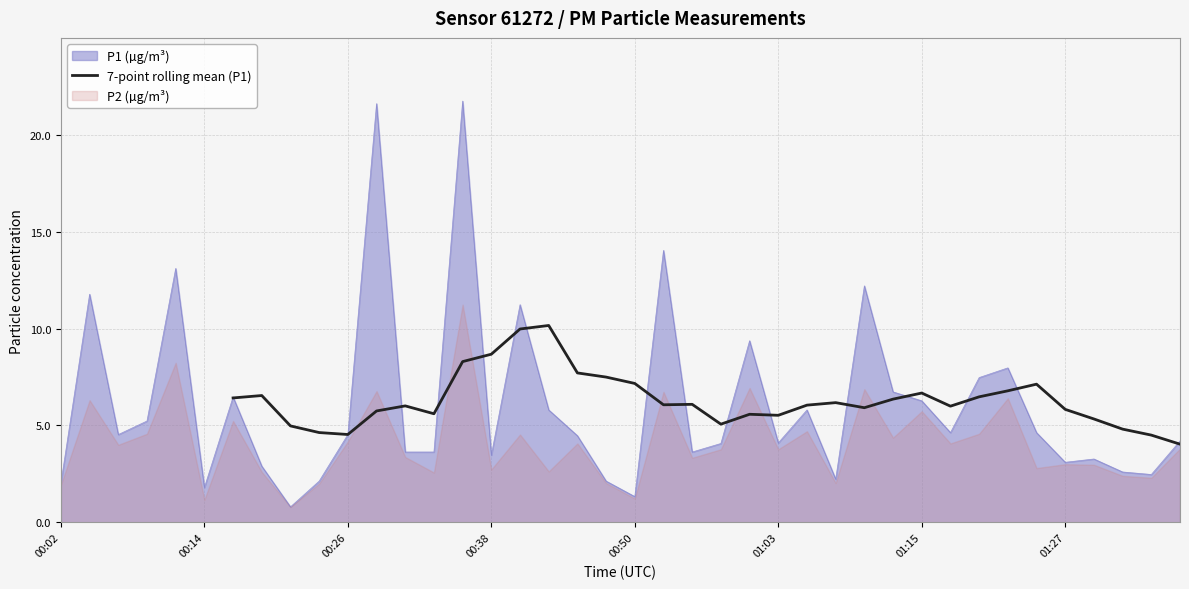

The value of P1 (µg/m³) at 00:26 is 4.5. True or false?

True